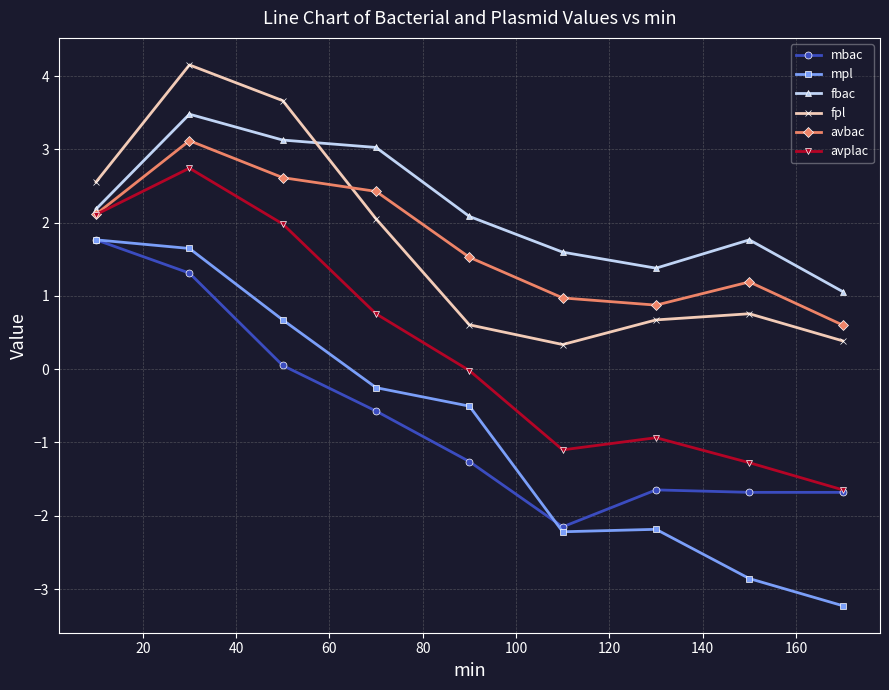

Does the chart have visible grid lines?

Yes